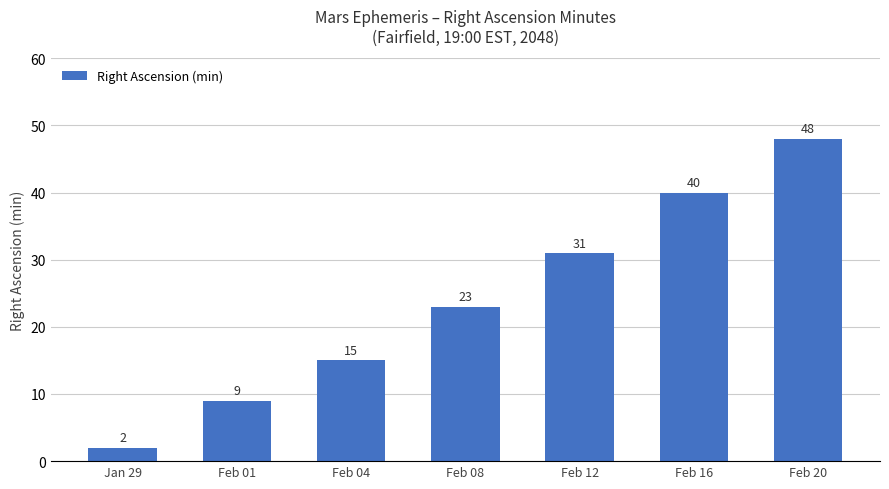

Rank the categories by value from lowest to highest.

Jan 29, Feb 01, Feb 04, Feb 08, Feb 12, Feb 16, Feb 20